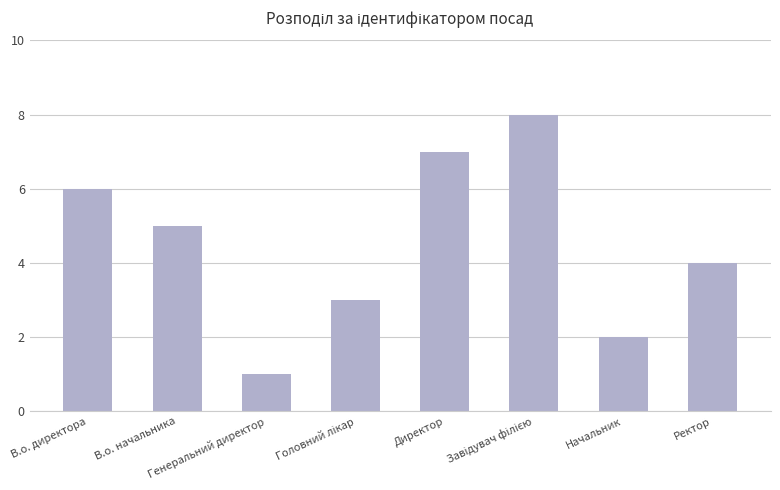

At which category does the chart reach its minimum across all series?

Генеральний директор